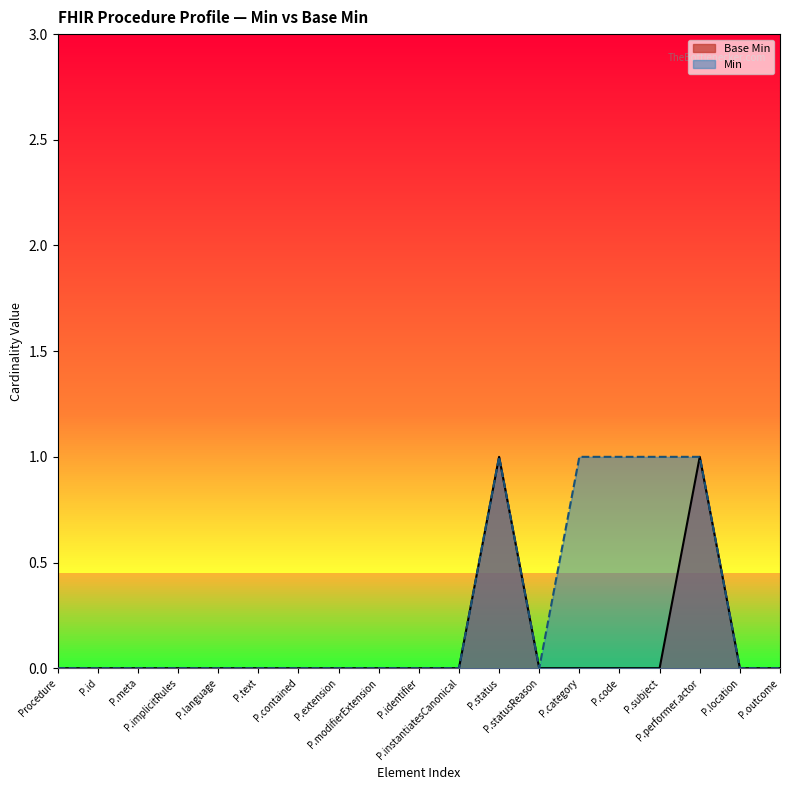

How many positive values are there?

2